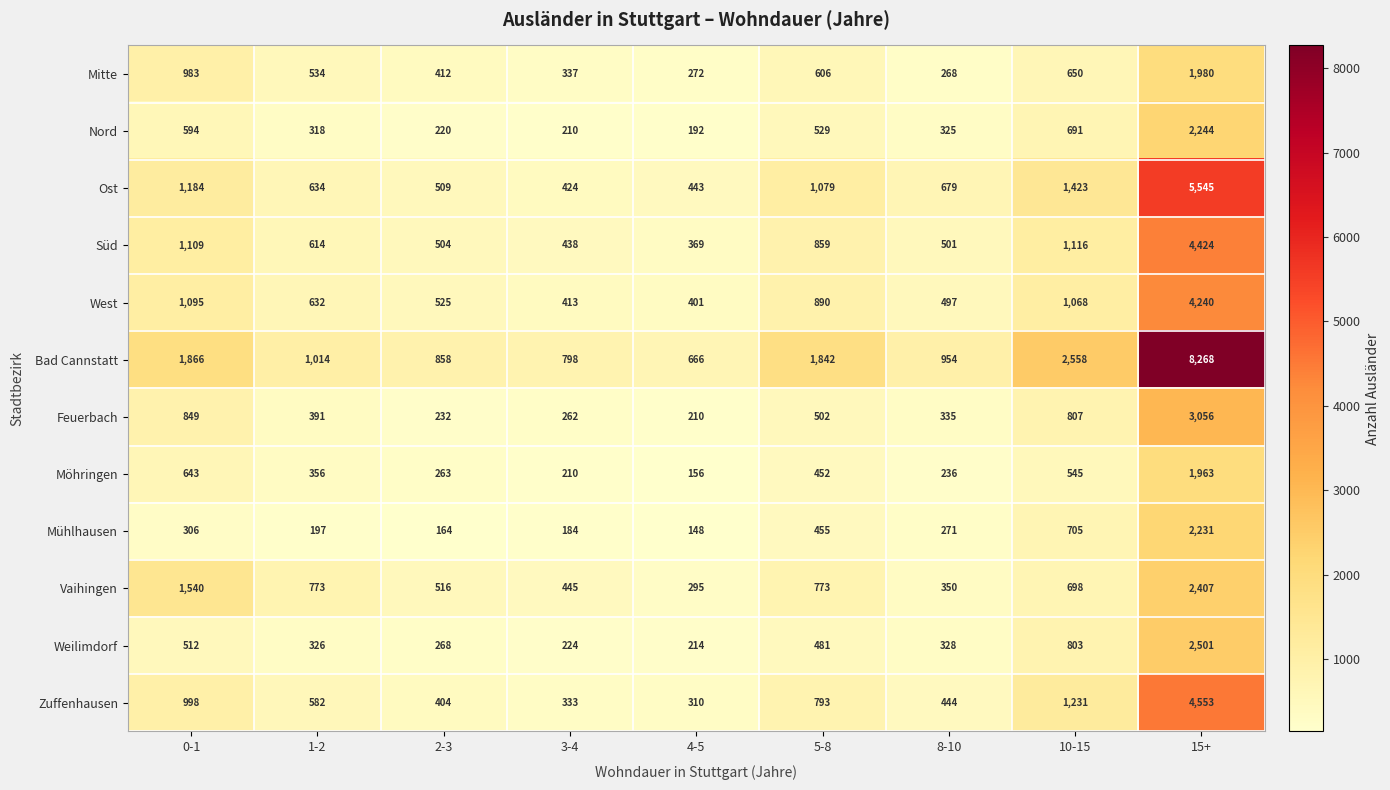

Rank the categories by Mühlhausen value from highest to lowest.

15+, 10-15, 5-8, 0-1, 8-10, 1-2, 3-4, 2-3, 4-5